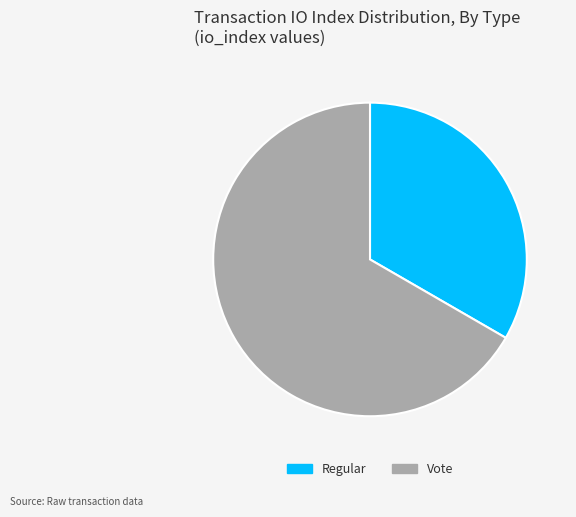

Is the sum of Regular and Vote greater than half?

Yes